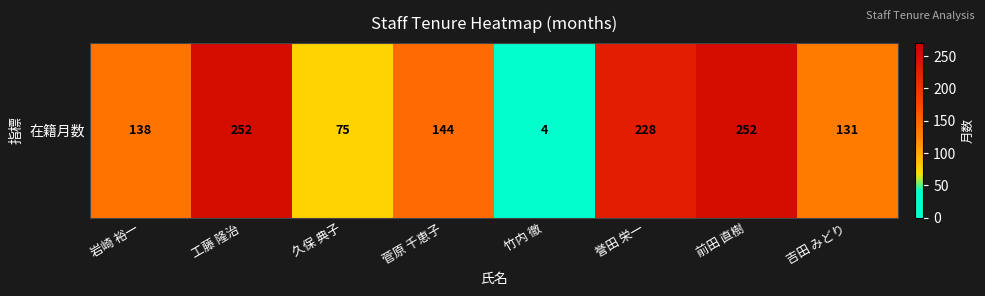

At which category does the chart reach its minimum across all series?

竹内 徹